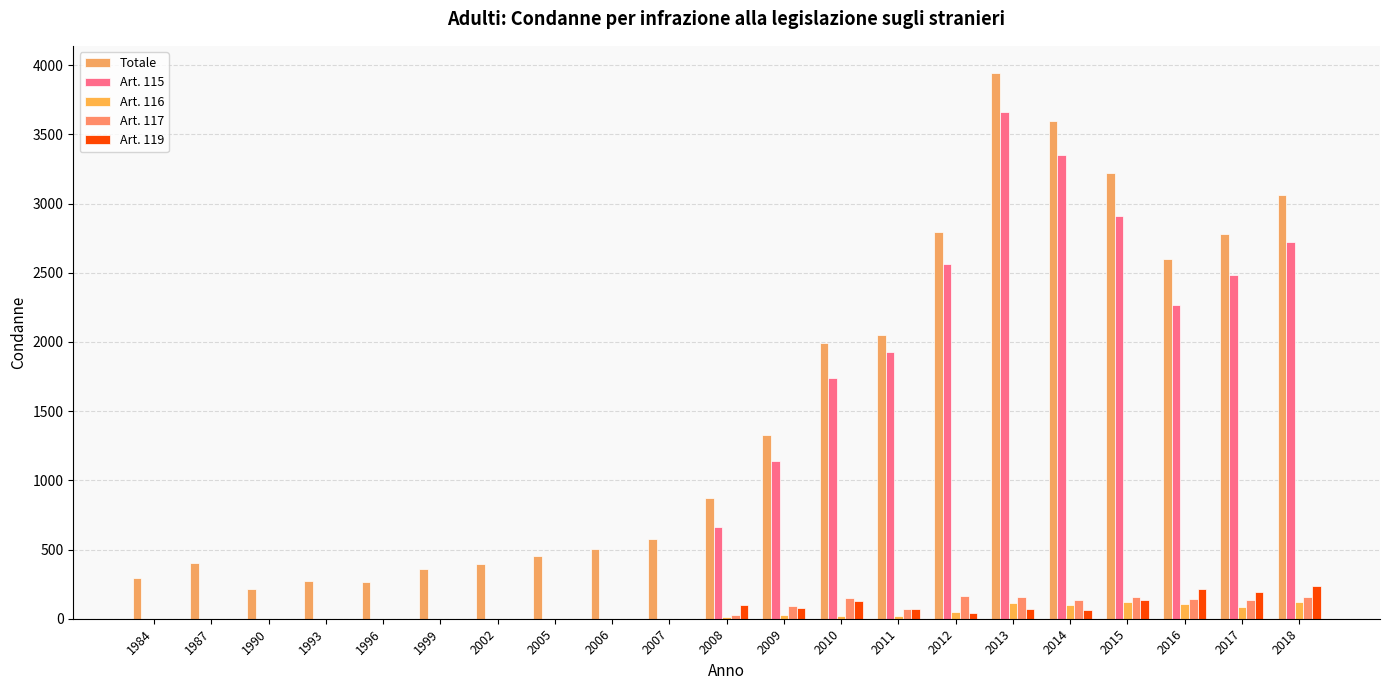

How many distinct data groups are displayed?

5